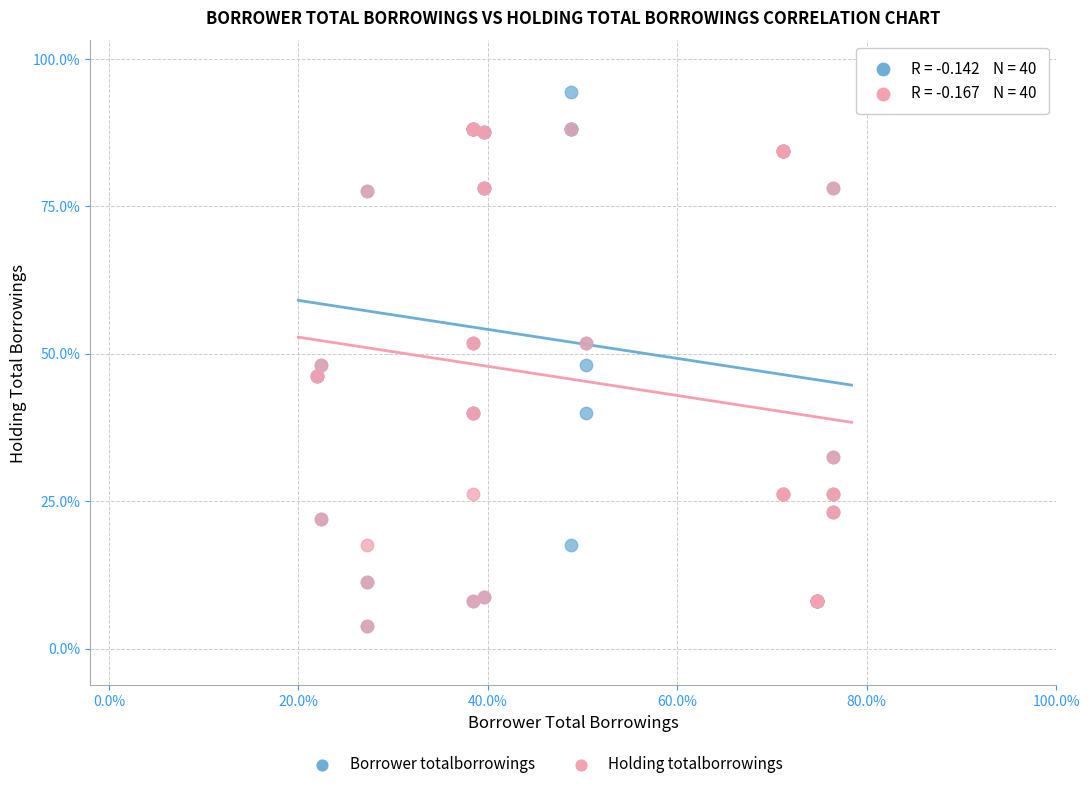

Which series reaches the maximum Y coordinate?

Borrower totalborrowings